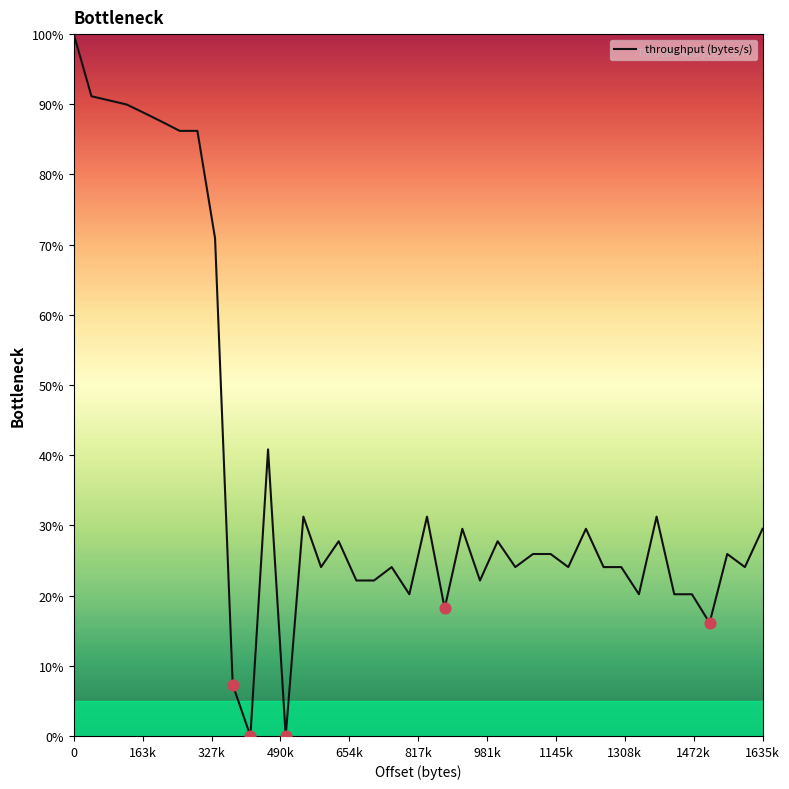

What is the maximum value shown in the chart?

100.0